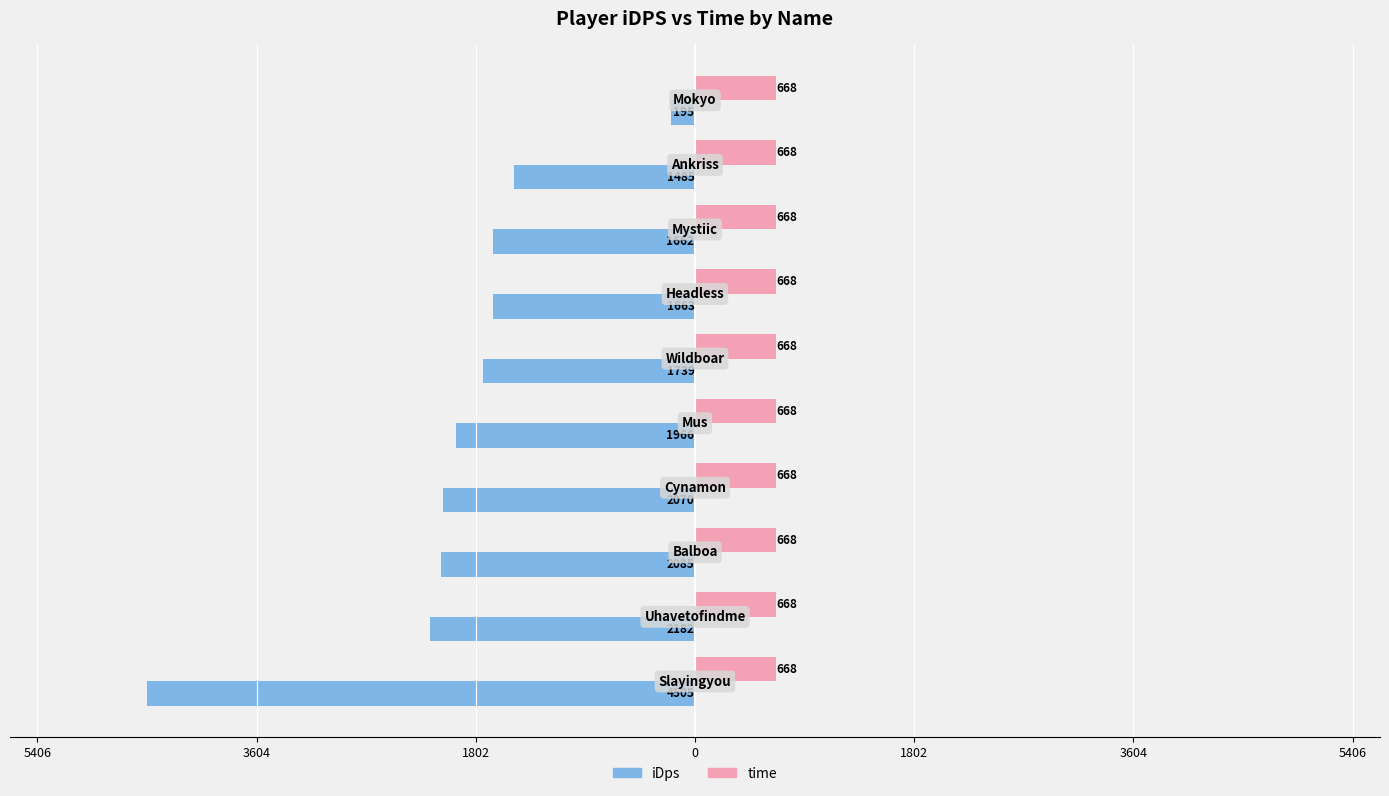

What are all the series names shown in the legend?

iDps, time